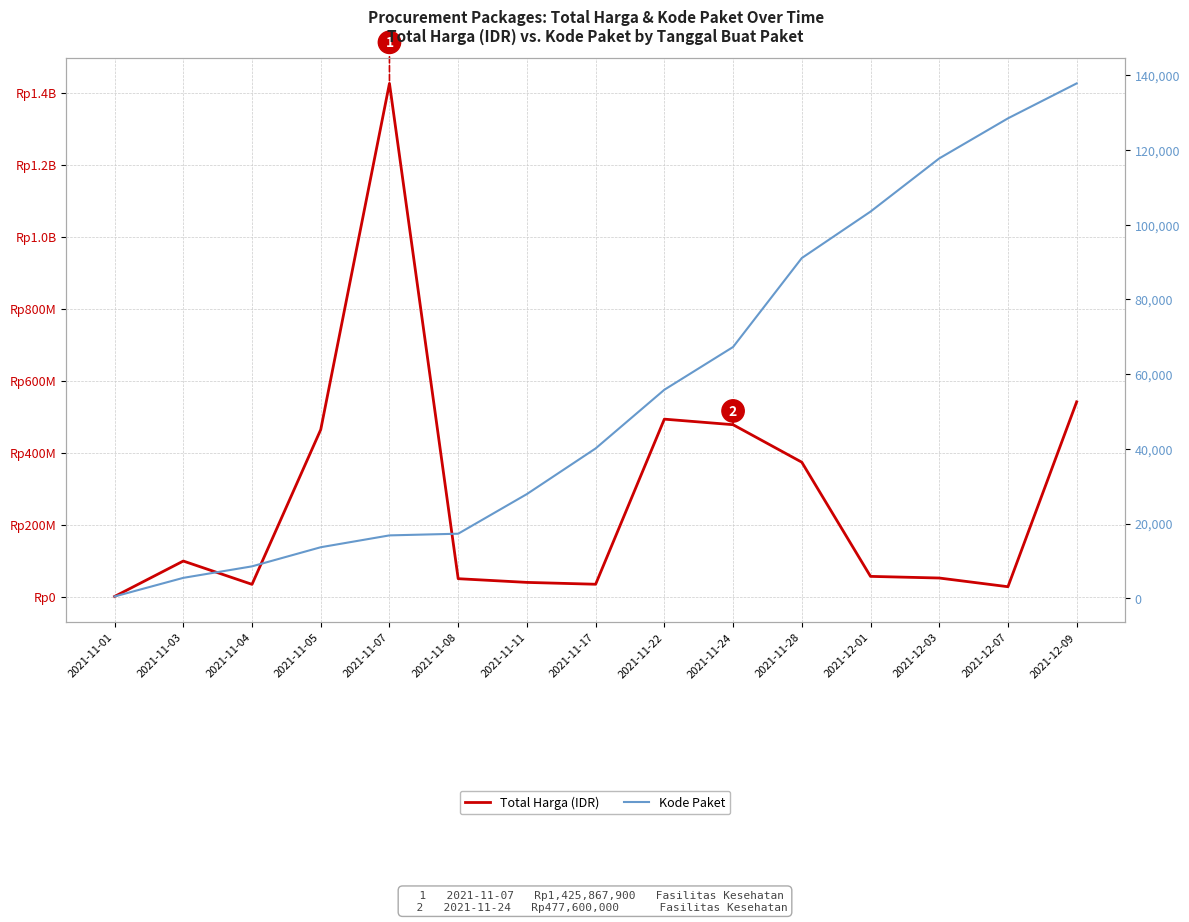

Where does the Total Harga (IDR) series first go above 56152800?

2021-11-03